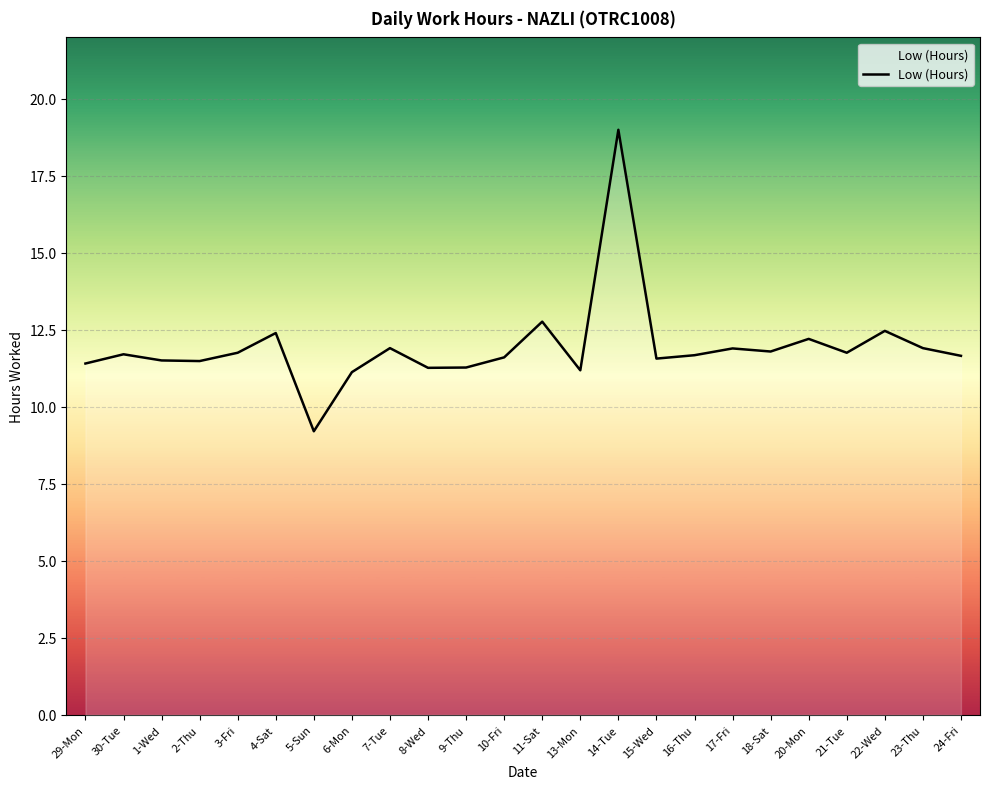

True or false: there are more than 2 points higher than both neighbors.

True